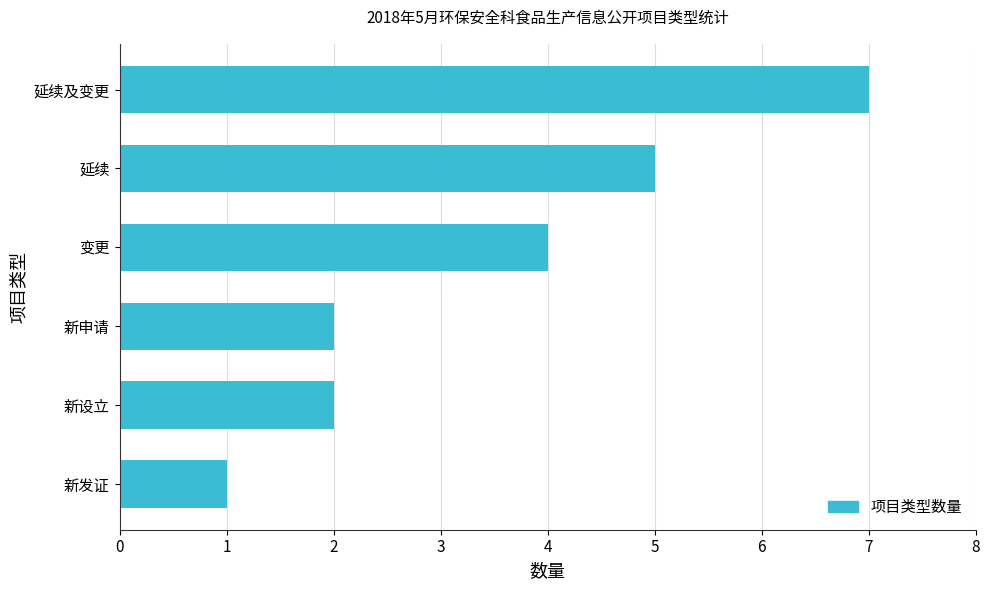

Reading bottom to top, list all the values displayed in this chart.

新发证=1	新设立=2	新申请=2	变更=4	延续=5	延续及变更=7